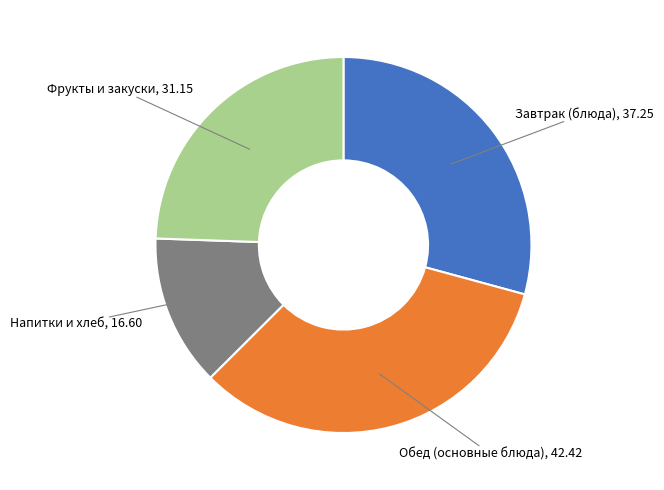

True or false: Напитки и хлеб accounts for 20% of the total.

False